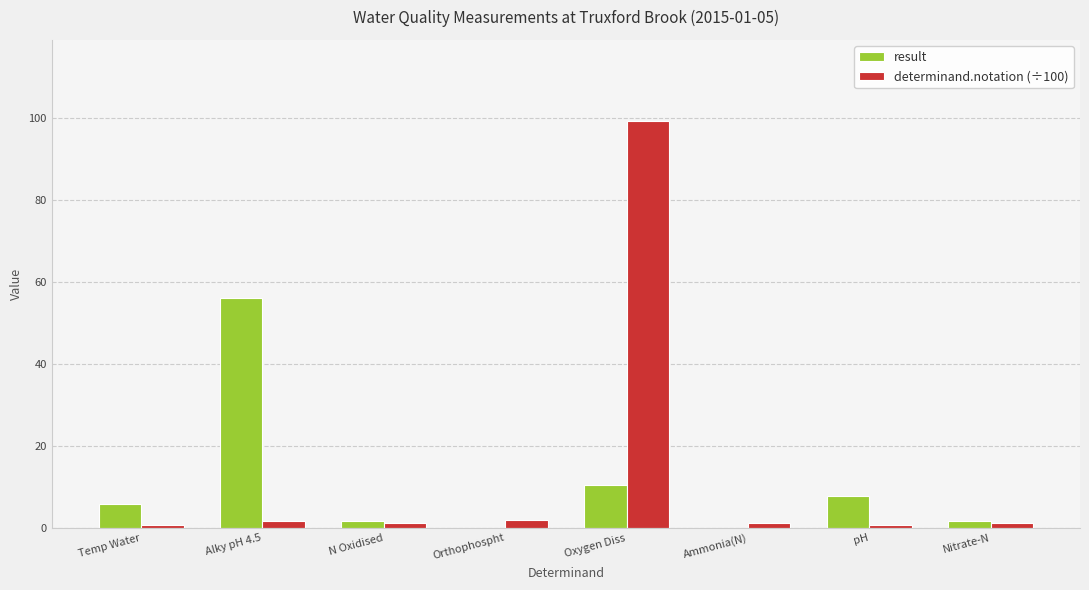

What is the sum of the result values at Orthophospht and Ammonia(N)?

0.1